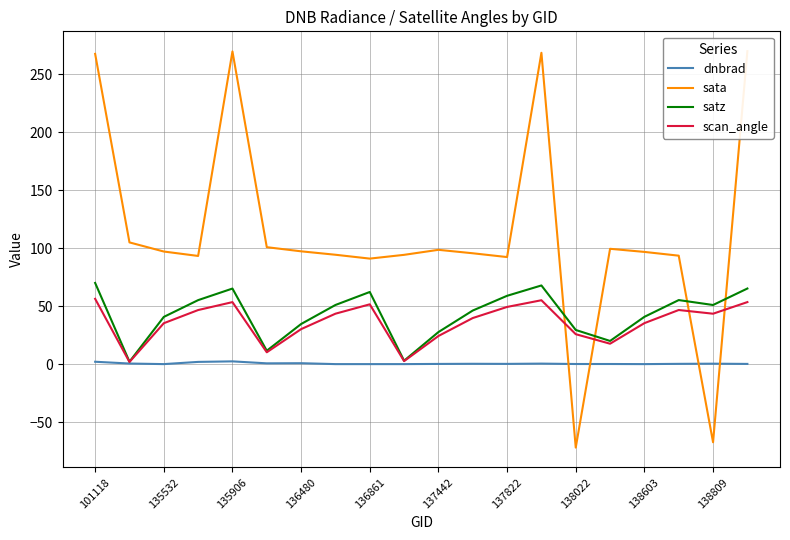

The value of scan_angle at 137822 is 28.4. True or false?

False